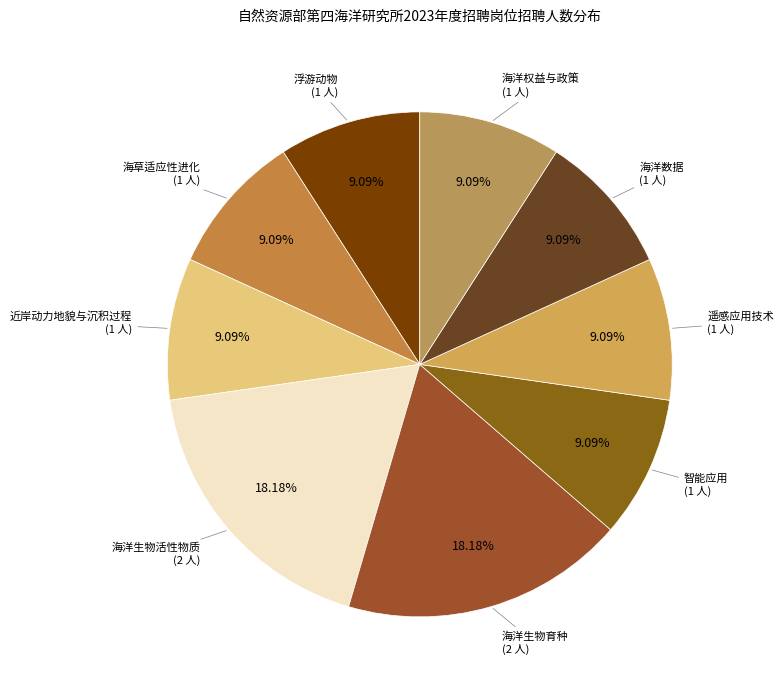

Count the number of slices in the pie.

9